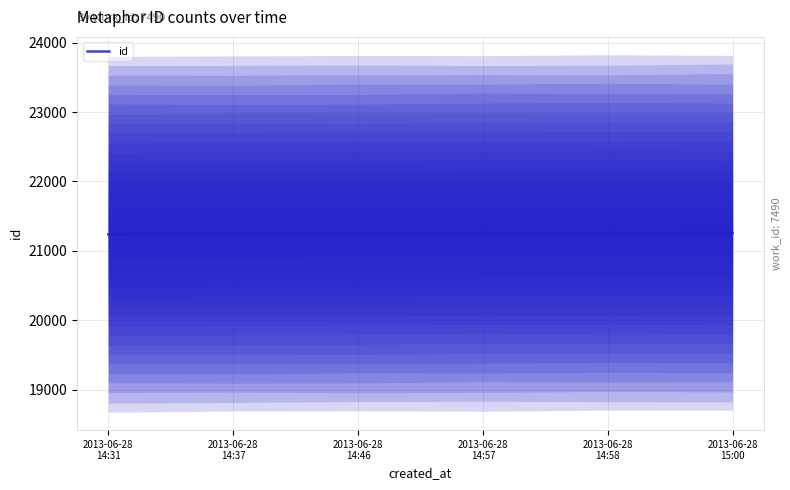

What is the sum of the values at 2013-06-28
14:37 and 2013-06-28
15:00?

42502